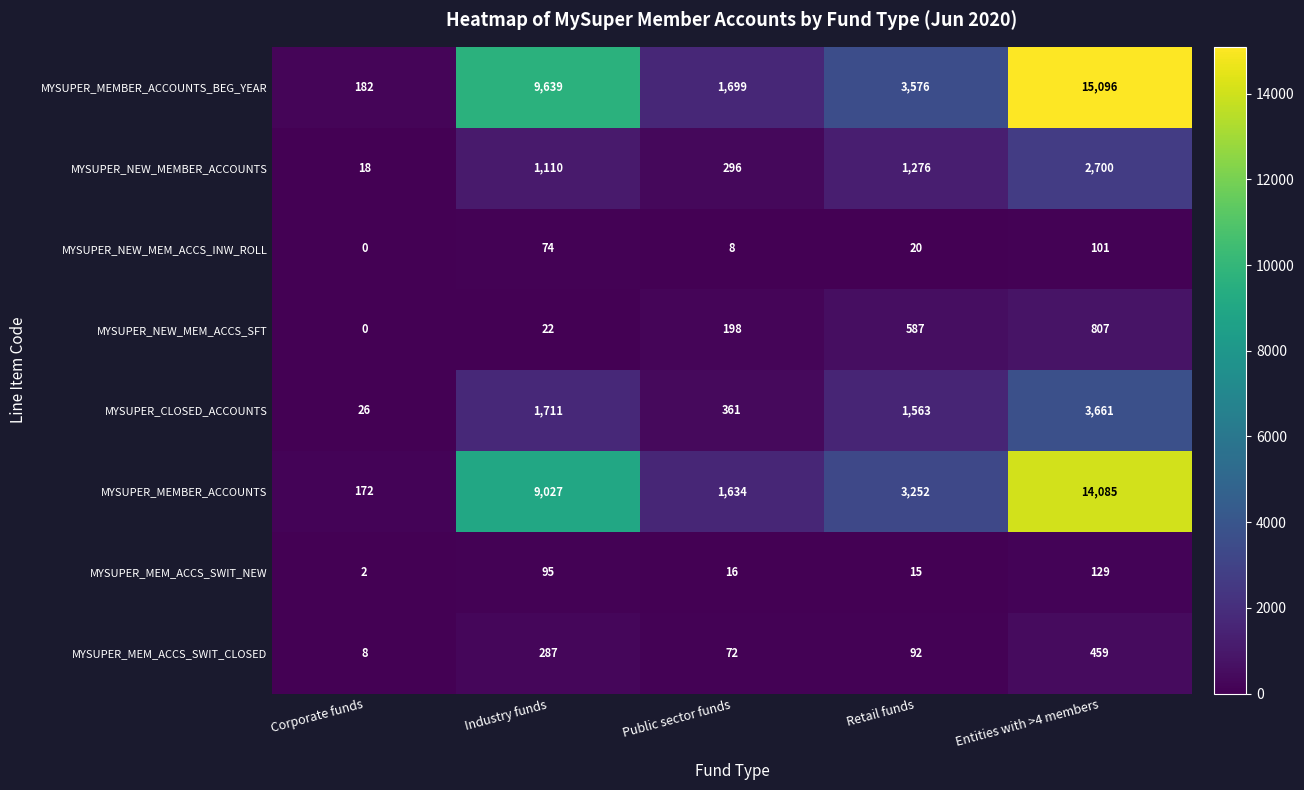

What is the difference between the MYSUPER_NEW_MEM_ACCS_INW_ROLL values at Public sector funds and Retail funds?

12